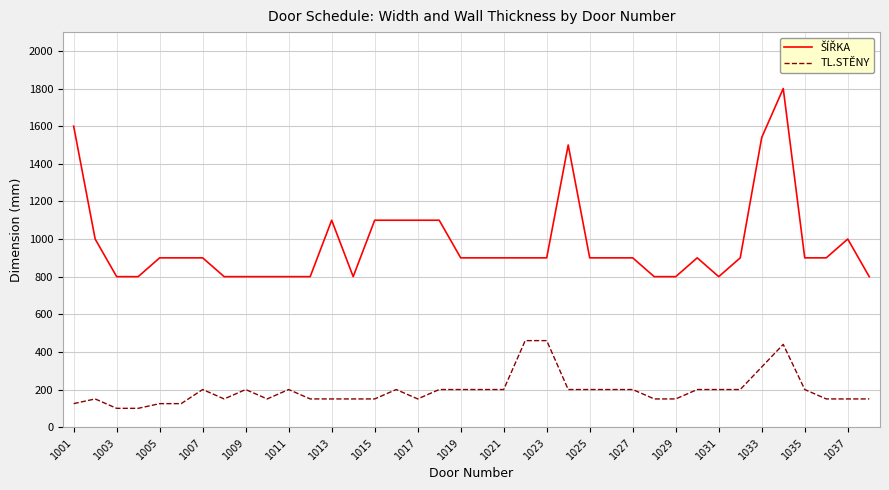

What is the greatest value displayed?

1800